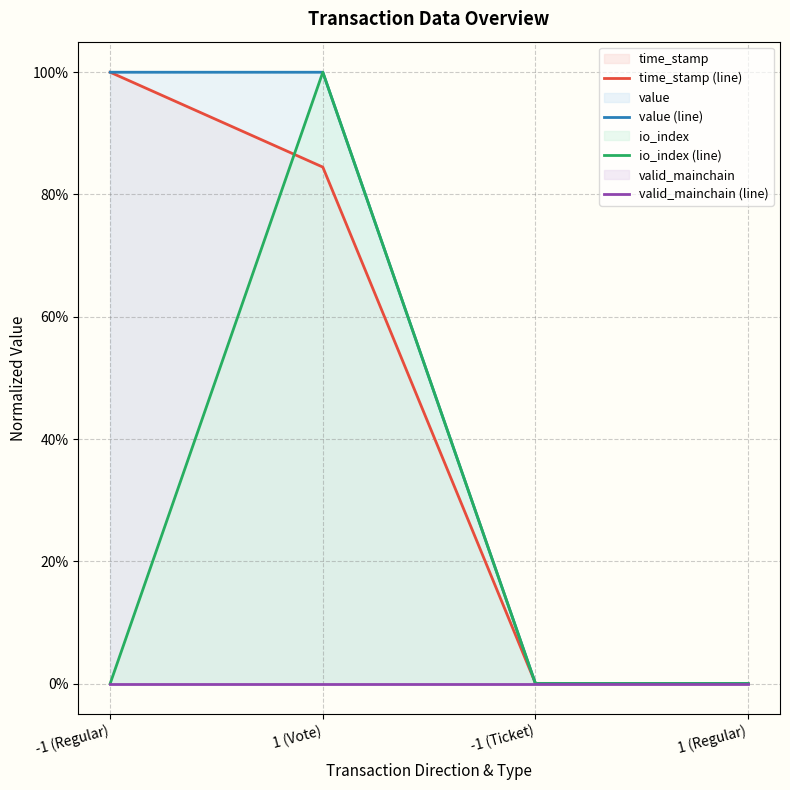

What is the difference between the second highest and minimum values in the value (line) series?

1.0